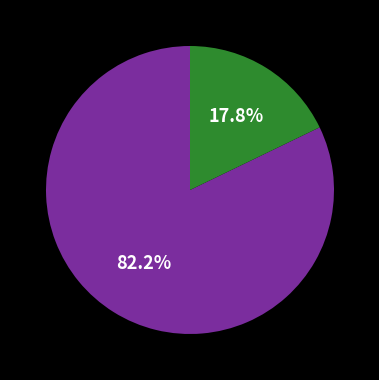

Does any single category account for the majority?

Yes